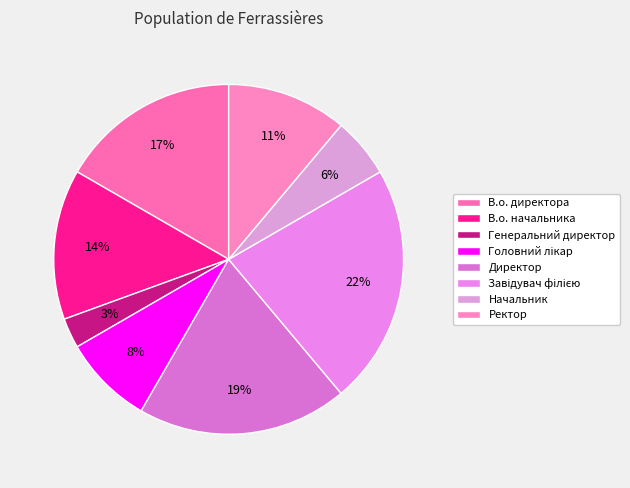

To the nearest percent, what percentage of the pie is Директор?

19%